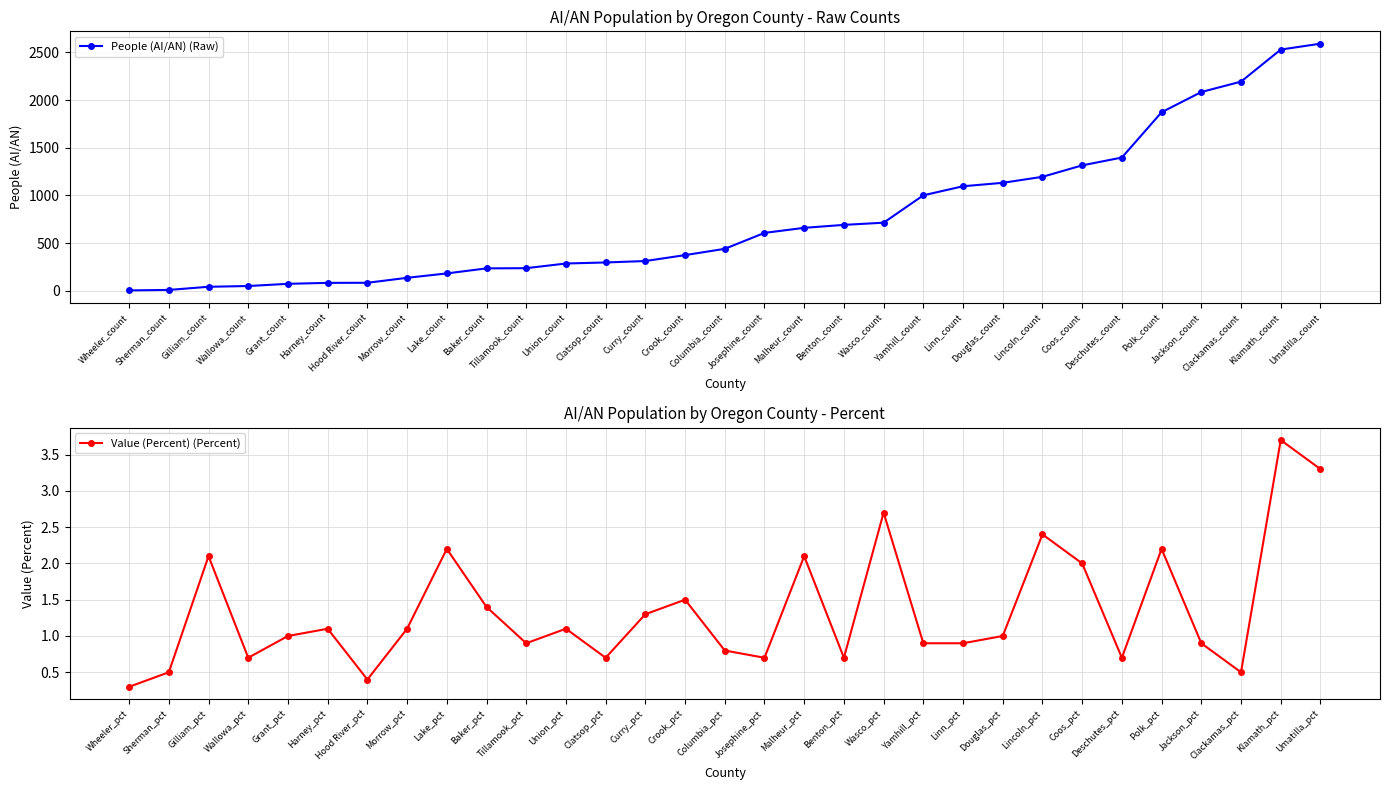

How many data points in People (AI/AN) (Raw) are less than 440?

15